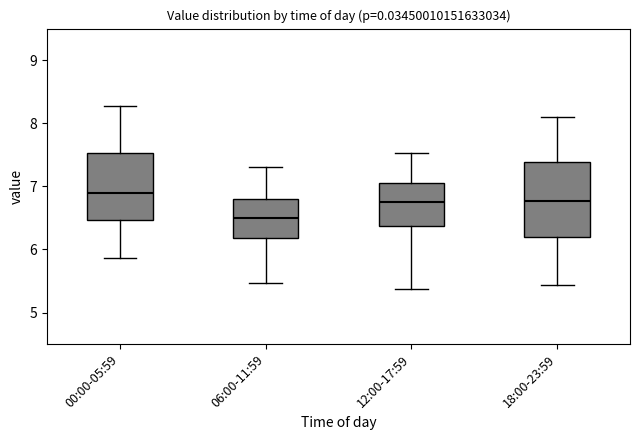

Which box's median line is the lowest?

06:00-11:59